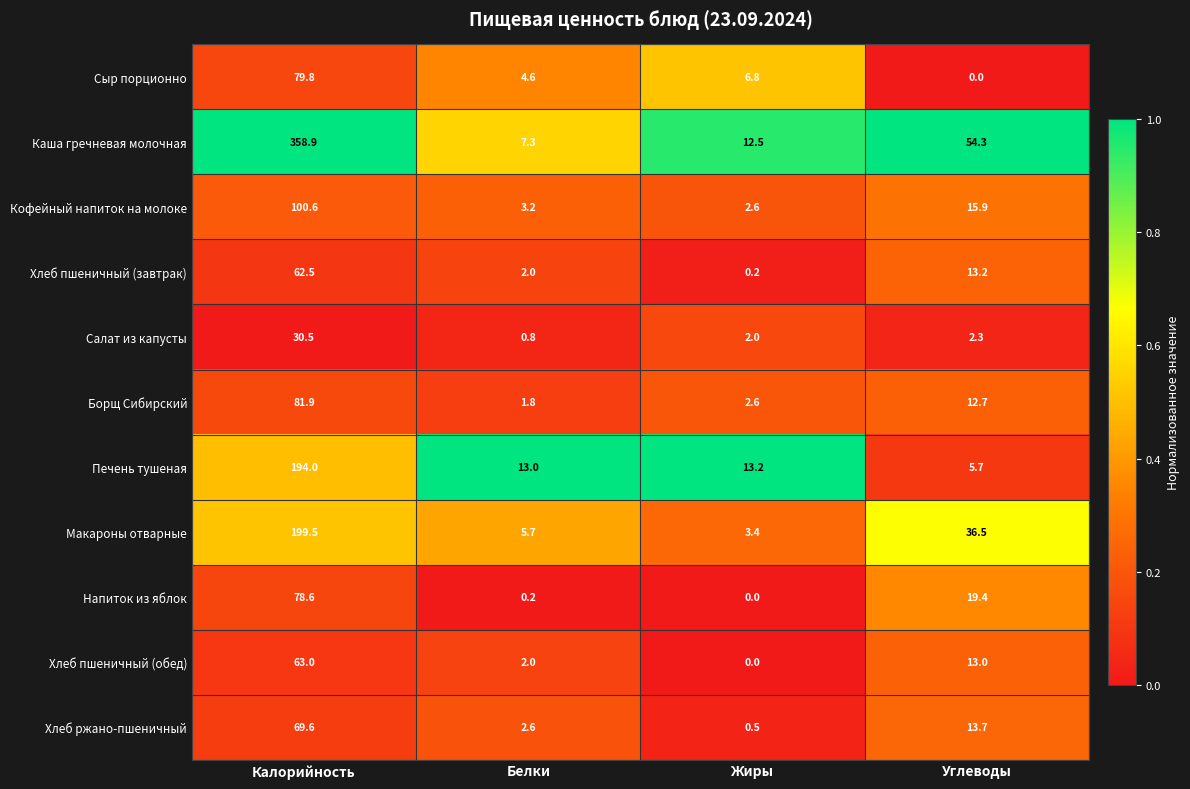

What is the sum of the Каша гречневая молочная values at Углеводы and Белки?

61.6